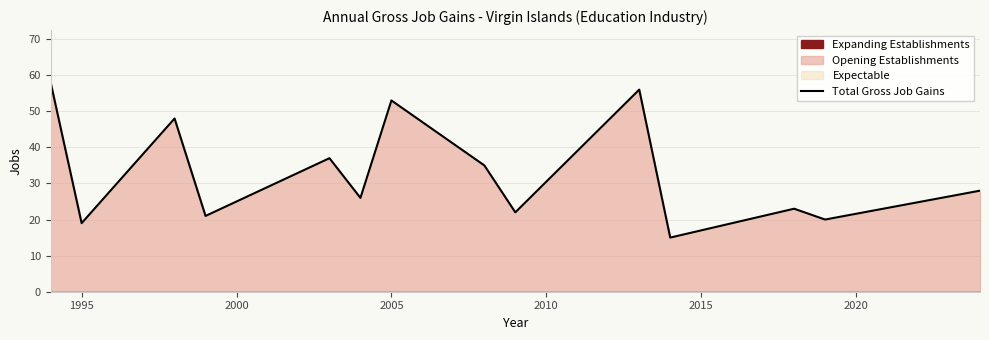

What is the maximum value for Total Gross Job Gains?

58